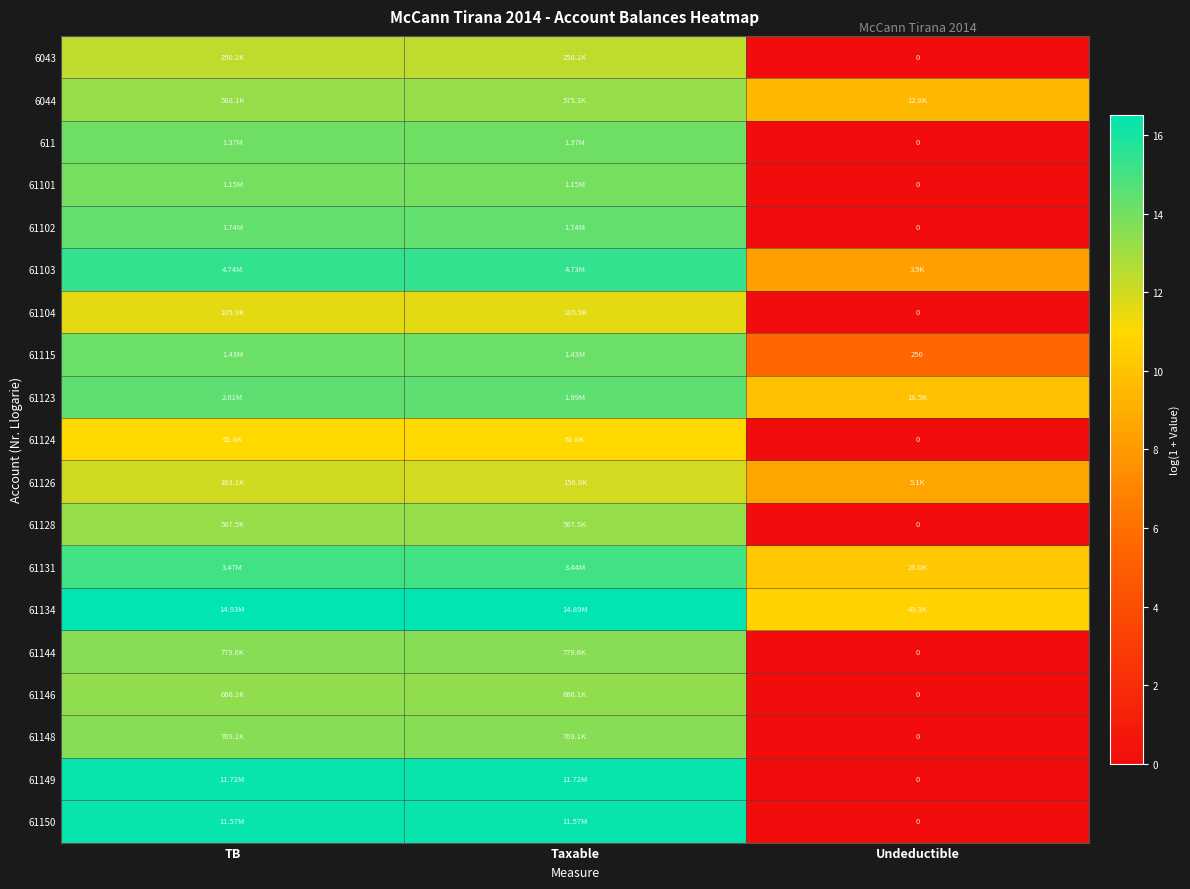

At how many categories does at least one series exceed 8?

3